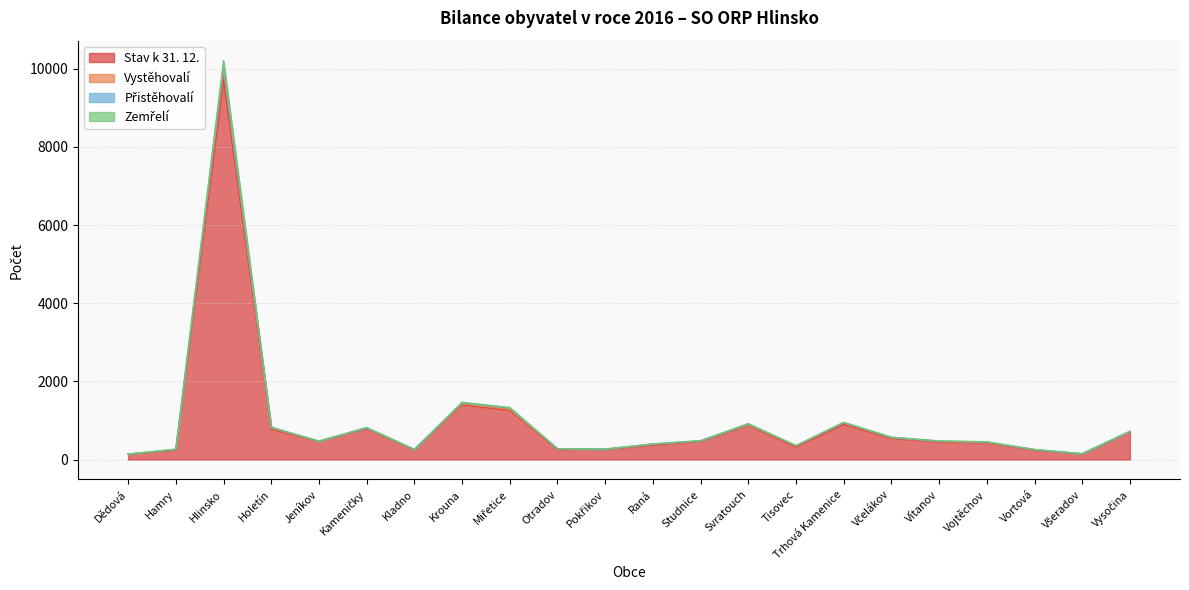

Does the chart have visible grid lines?

Yes